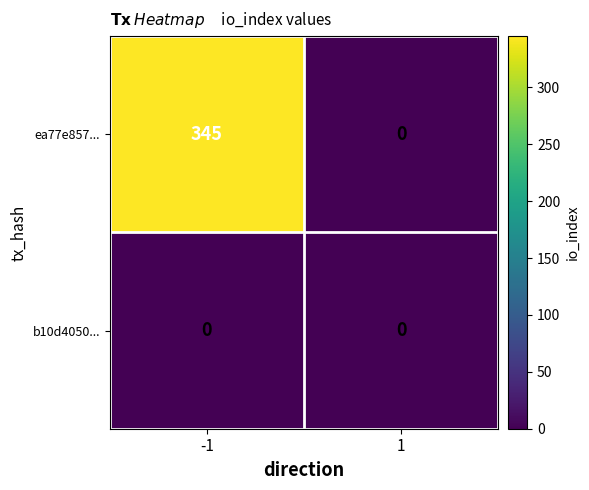

At how many categories does at least one series exceed 102?

1